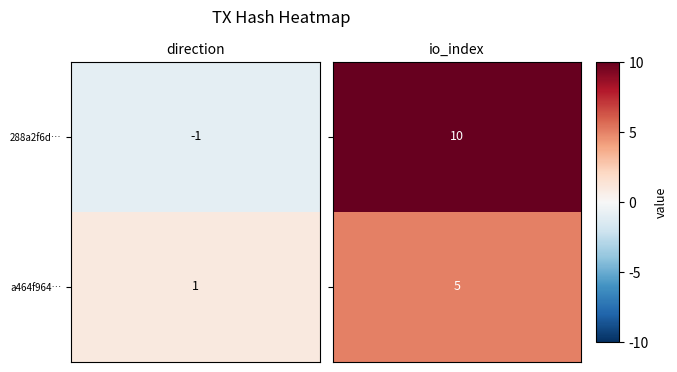

The a464f964bad5b1fd2a046b3c4d609a219633675 series shows 1 at 0. True or false?

True